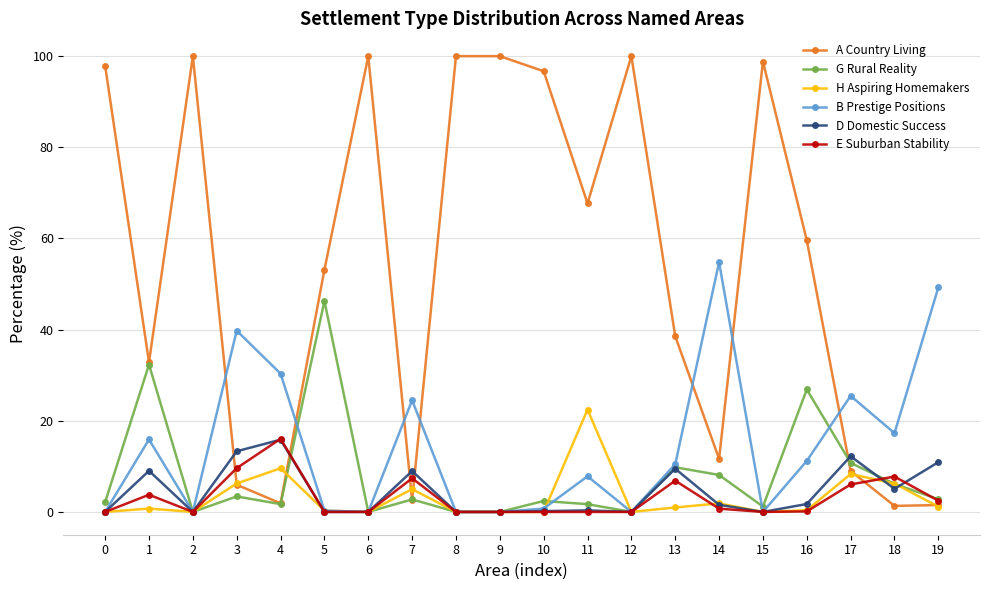

What is the difference between the A Country Living values at 13 and 9?

61.4